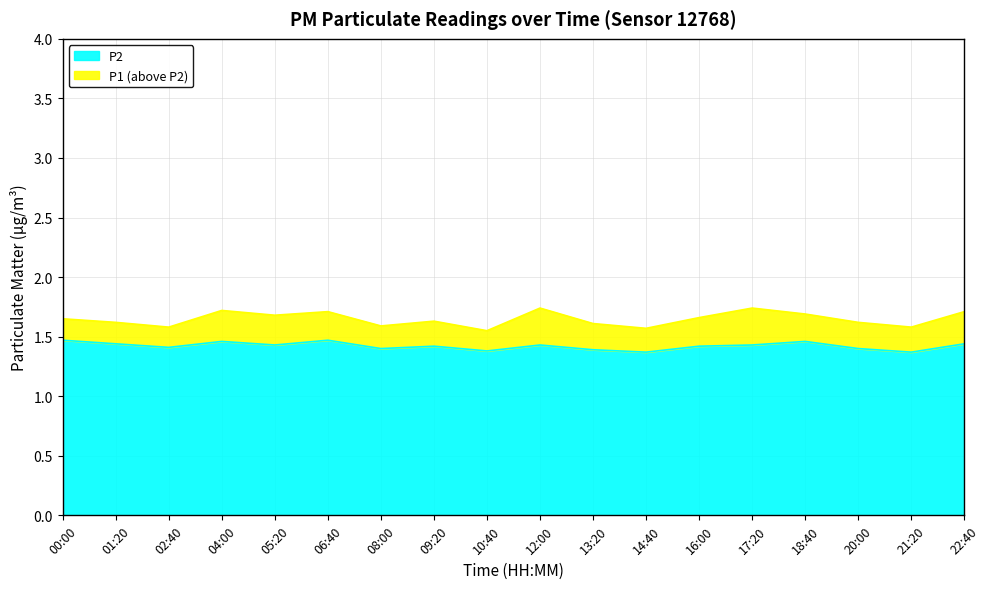

Which series has the largest range (max minus min)?

P1